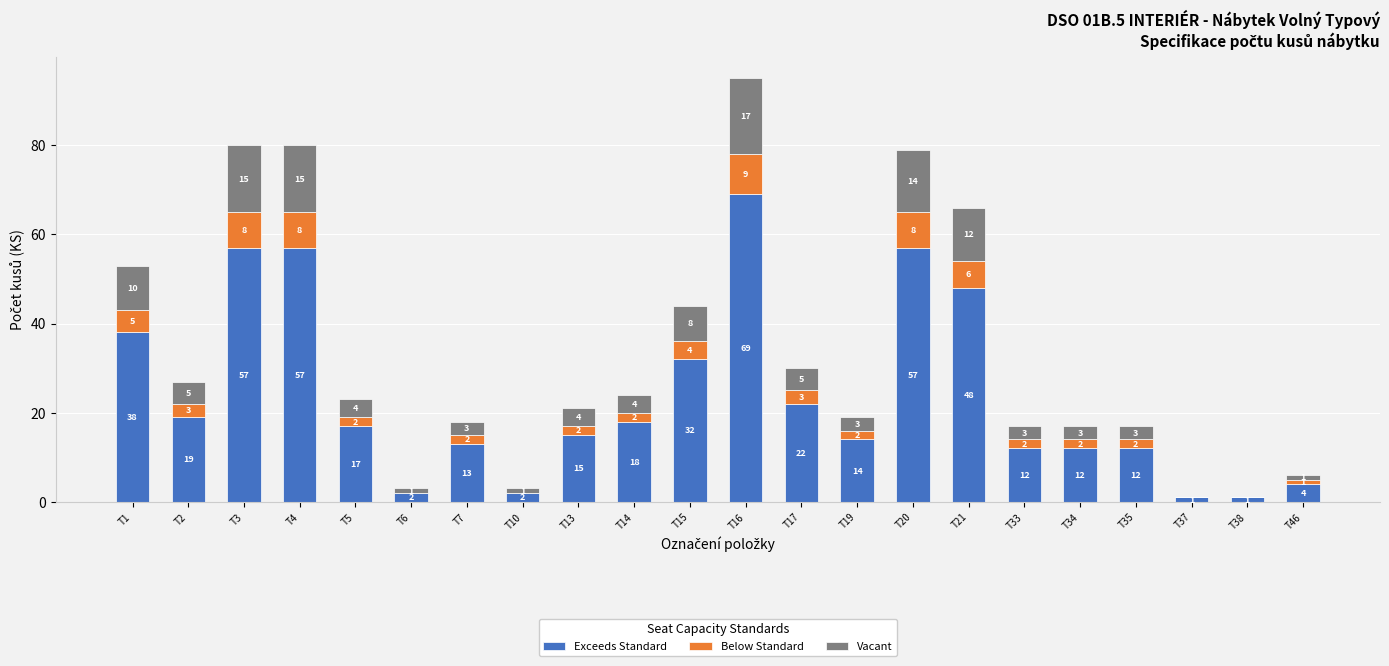

True or false: Exceeds Standard has a value of 10 at T17.

False